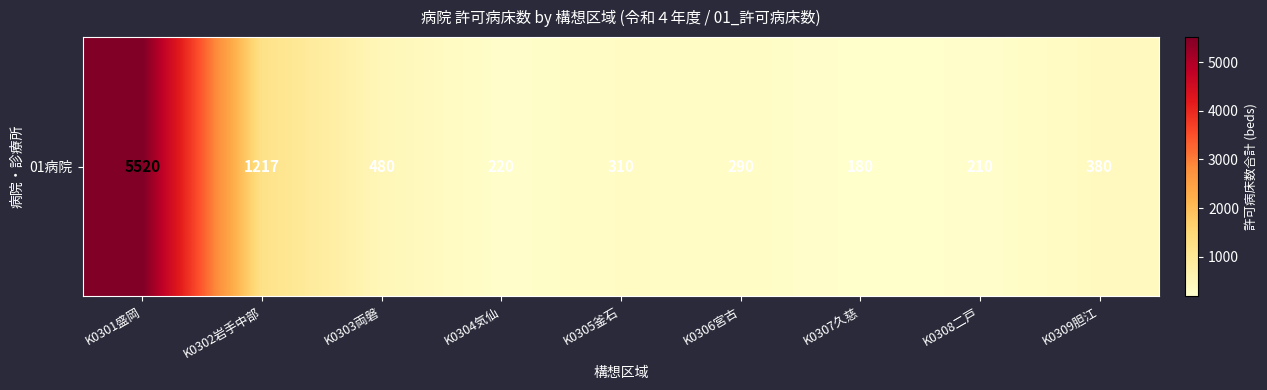

What is the minimum value shown in the chart?

180